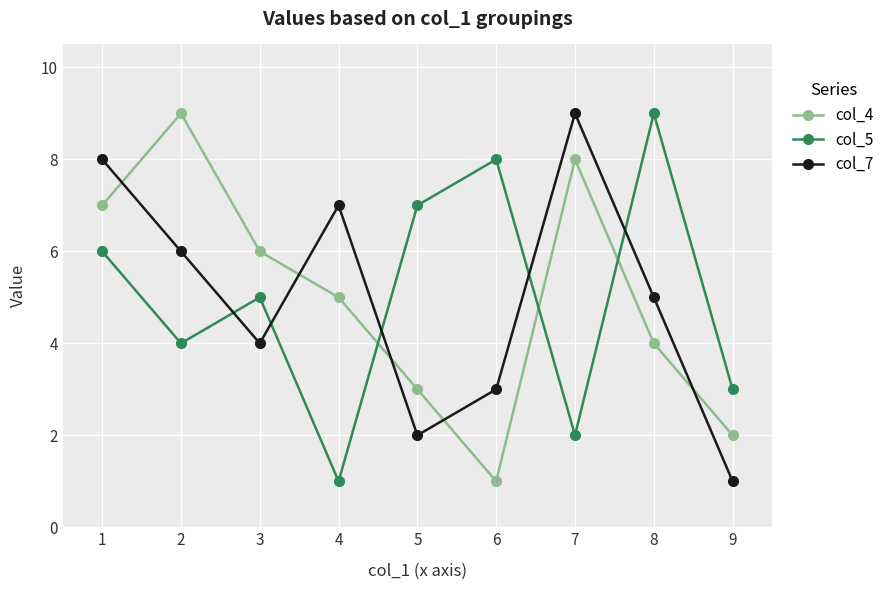

True or false: col_5 has a value of 5 at 5.

False